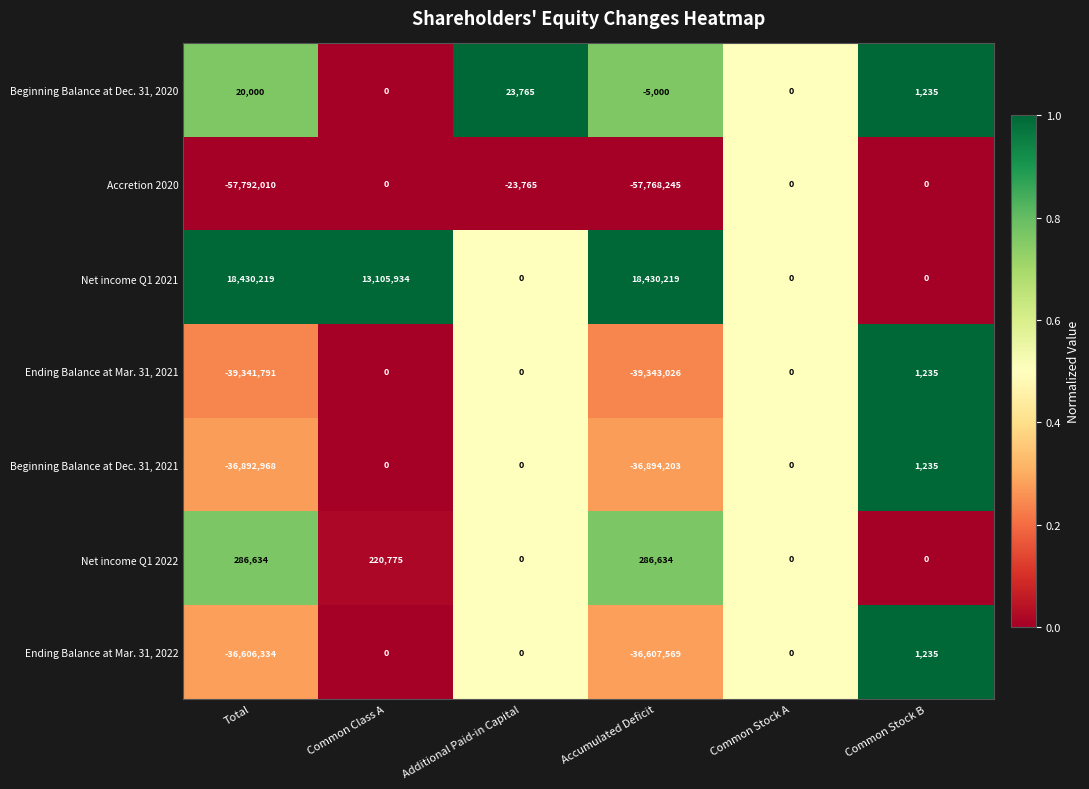

What is the difference between the highest and lowest values at Accumulated Deficit?

76198464